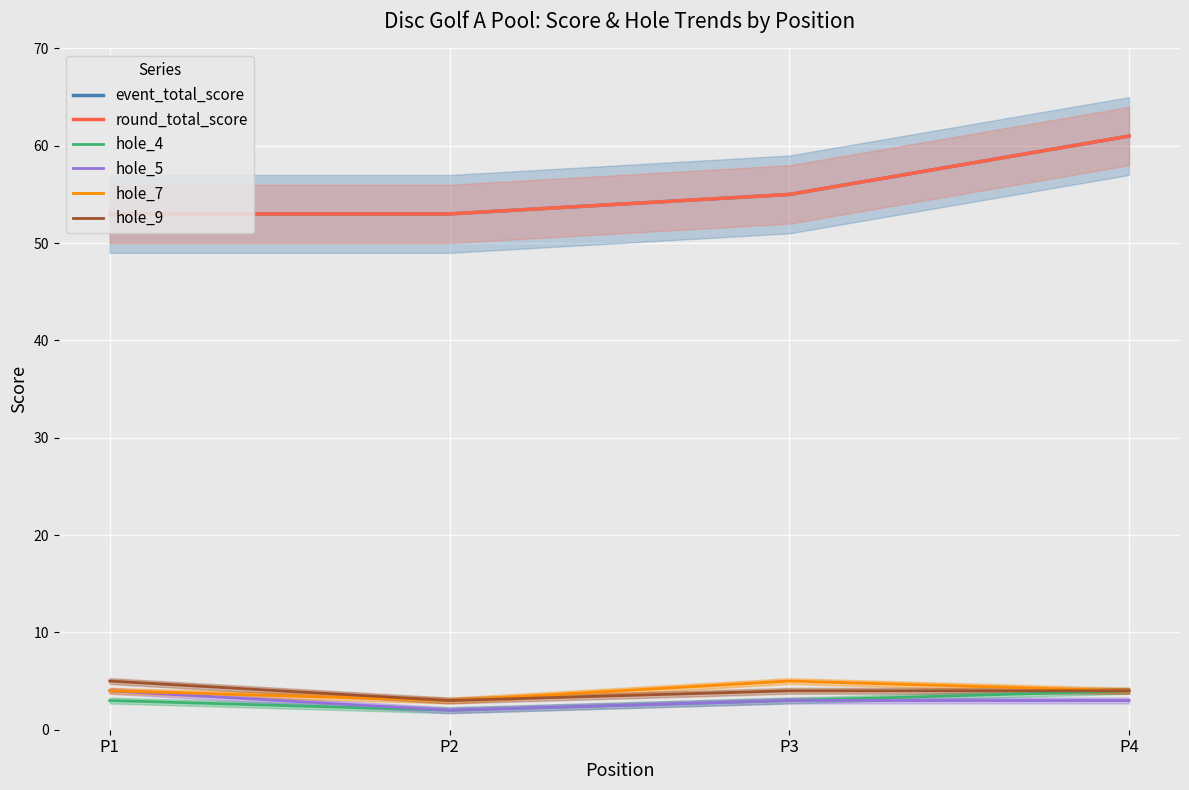

At how many categories does at least one series exceed 54?

2